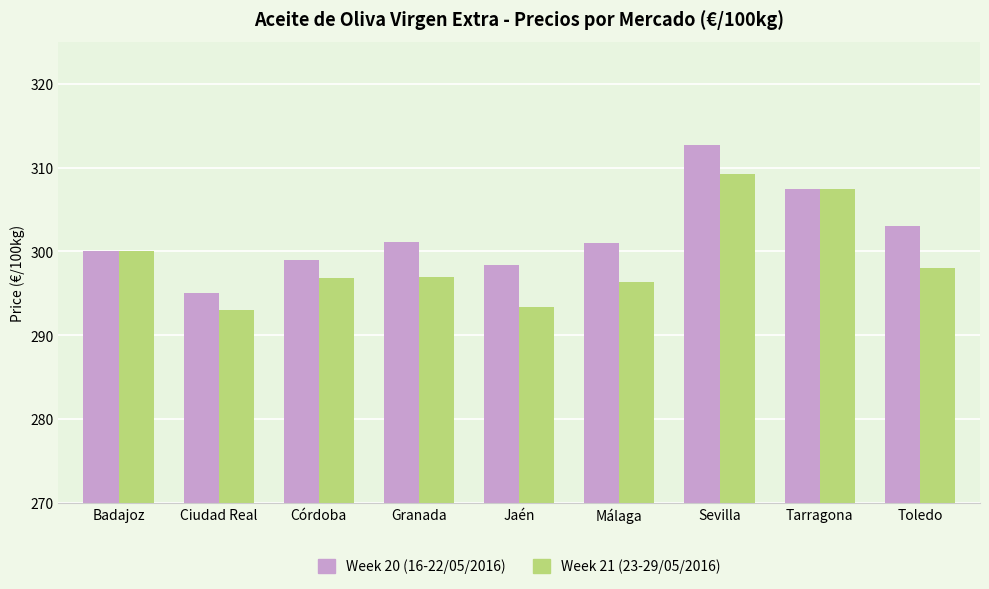

What position from the right is Toledo?

1